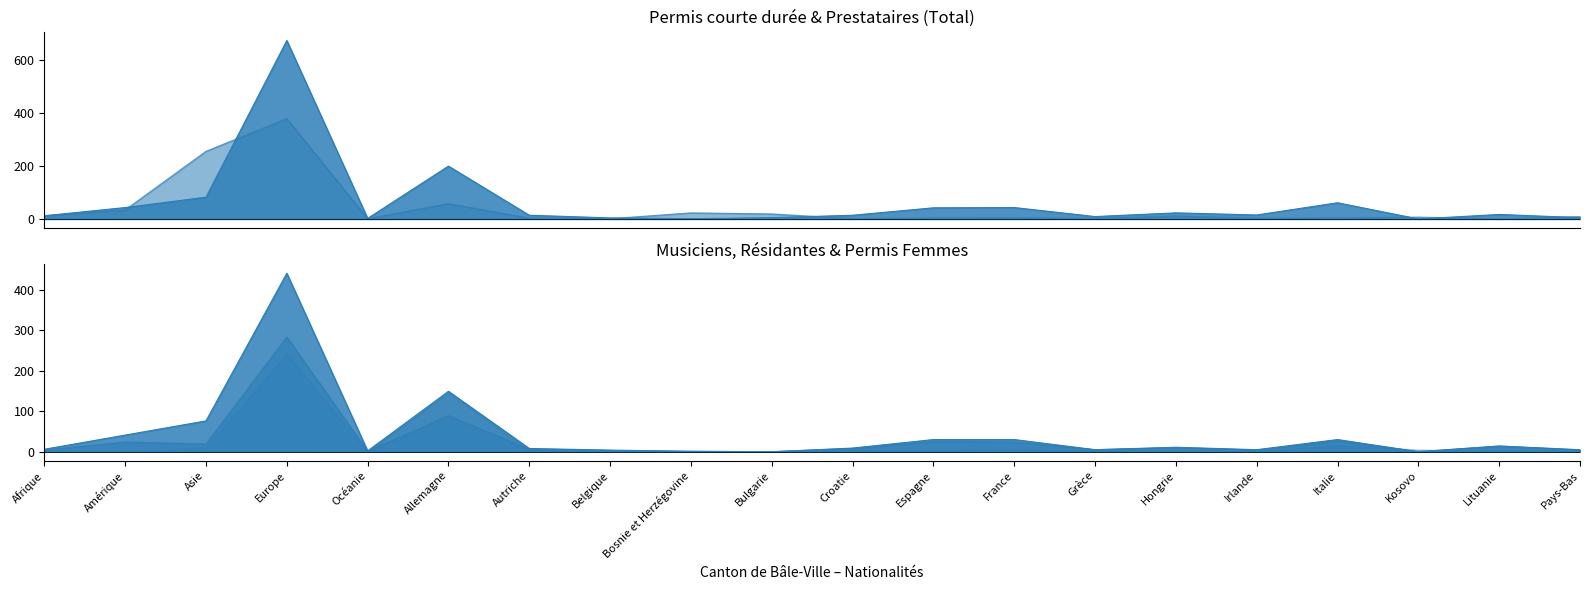

Reading right to left, transcribe all the data shown in this chart.

Permis courte durée Total: 5	17	0	61	15	23	9	43	42	14	5	1	4	14	199	2	672	82	43	12
Prestataires services Total: 9	0	7	4	3	11	2	5	4	1	19	23	1	3	58	1	378	255	34	12
Pop résidante Femmes: 5	14	0	30	5	11	5	30	30	9	0	1	4	8	149	2	440	76	41	6
Permis courte durée Femmes: 4	14	0	27	4	10	5	24	25	8	0	1	3	6	89	1	283	19	24	4